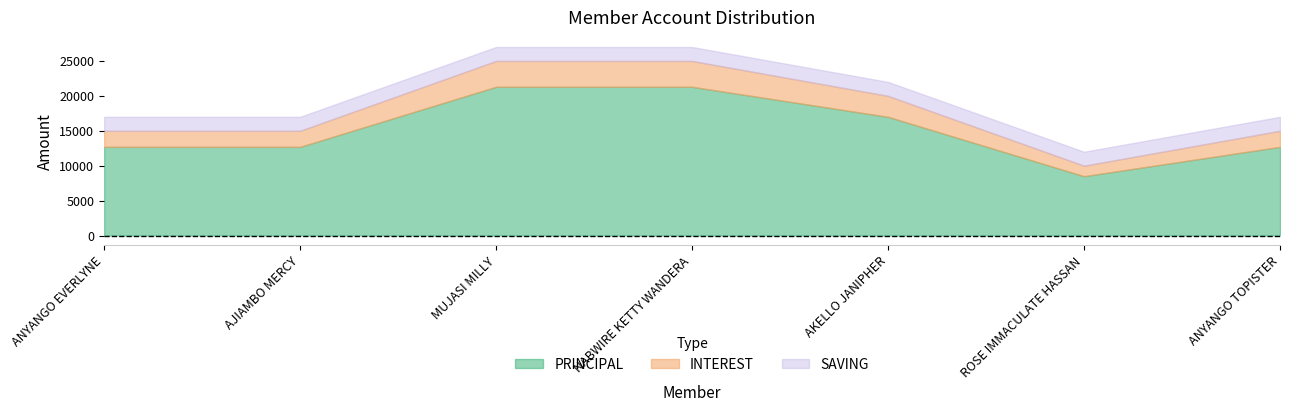

Reading left to right, list all the values displayed in this chart.

PRINCIPAL: ANYANGO EVERLYNE=12700	AJIAMBO MERCY=12700	MUJASI MILLY=21300	NABWIRE KETTY WANDERA=21300	AKELLO JANIPHER=17000	ROSE IMMACULATE HASSAN=8500	ANYANGO TOPISTER=12700
INTEREST: ANYANGO EVERLYNE=2300	AJIAMBO MERCY=2300	MUJASI MILLY=3700	NABWIRE KETTY WANDERA=3700	AKELLO JANIPHER=3000	ROSE IMMACULATE HASSAN=1500	ANYANGO TOPISTER=2300
SAVING: ANYANGO EVERLYNE=2000	AJIAMBO MERCY=2000	MUJASI MILLY=2000	NABWIRE KETTY WANDERA=2000	AKELLO JANIPHER=2000	ROSE IMMACULATE HASSAN=2000	ANYANGO TOPISTER=2000